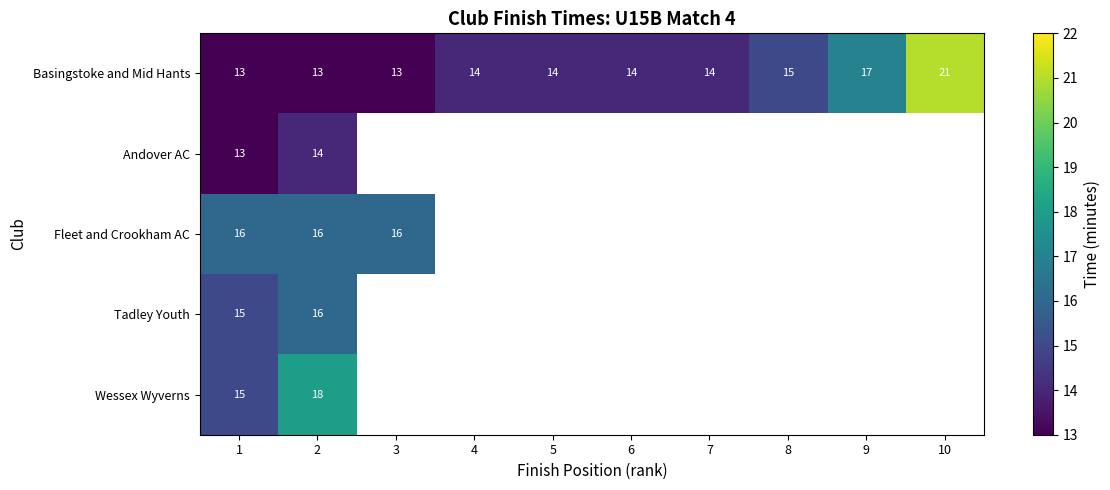

What is the total value across all series at 2?

77